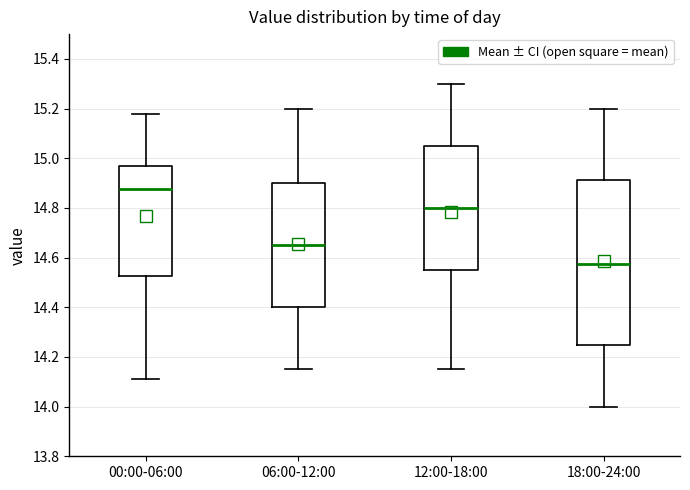

Reading left to right, transcribe this box plot: for each box, give where its median line is, the range the box spans, and where its two whiskers end, as read against the y-axis. The values are not printed on the chart, so give them approximately, as read against the axis.

00:00-06:00: median 14.88, box 14.52 to 14.98, whiskers 14.12 to 15.18
06:00-12:00: median 14.66, box 14.40 to 14.90, whiskers 14.16 to 15.20
12:00-18:00: median 14.80, box 14.56 to 15.06, whiskers 14.16 to 15.30
18:00-24:00: median 14.58, box 14.26 to 14.92, whiskers 14.00 to 15.20